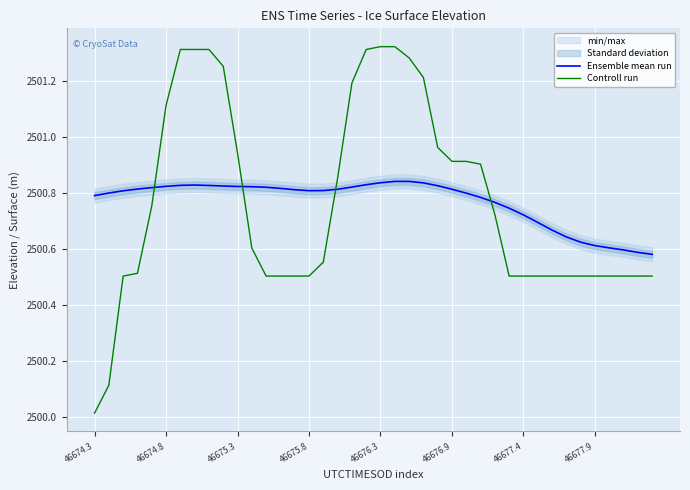

What is the total value across all series at 9?

5002.1